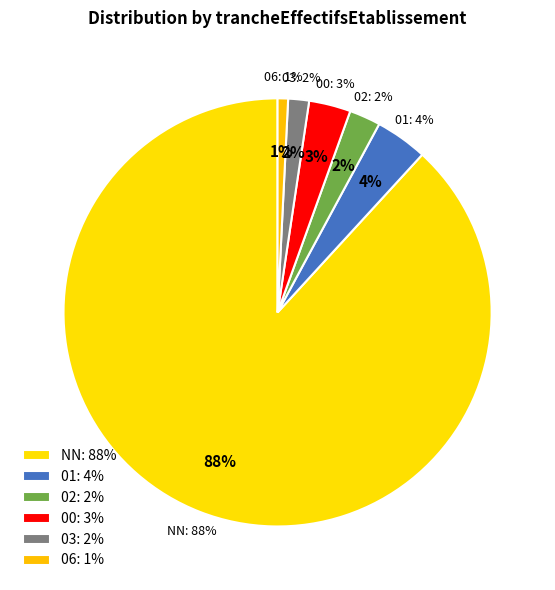

To the nearest percent, what is the difference between the largest and smallest slice percentages?

87%